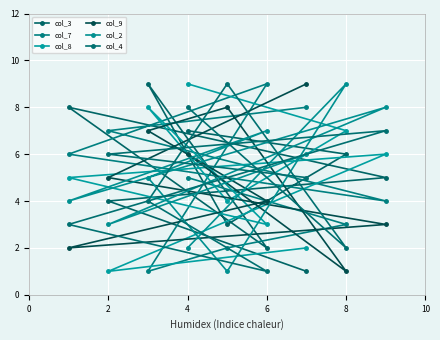

Is this an area chart (filled region under the line)?

No